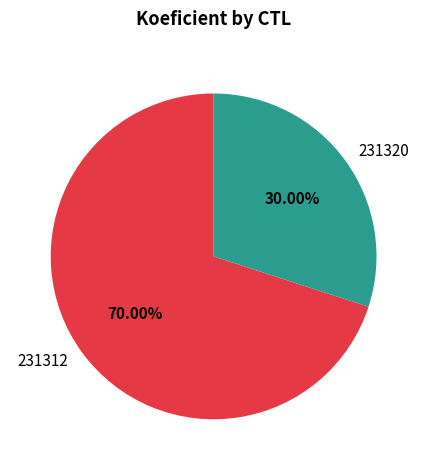

Combined, what portion of the pie is 231312 and 231320?

100.0%